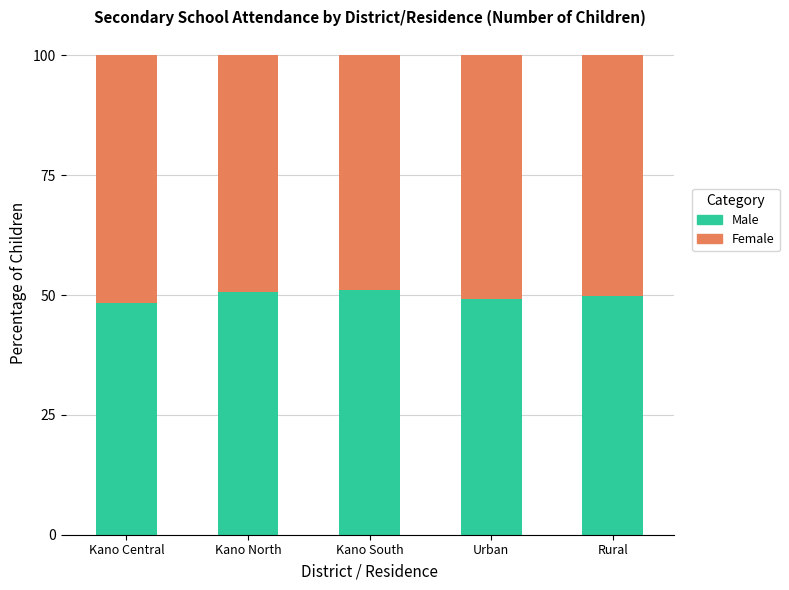

What is the difference between the Male values at Kano Central and Kano North?

2.3